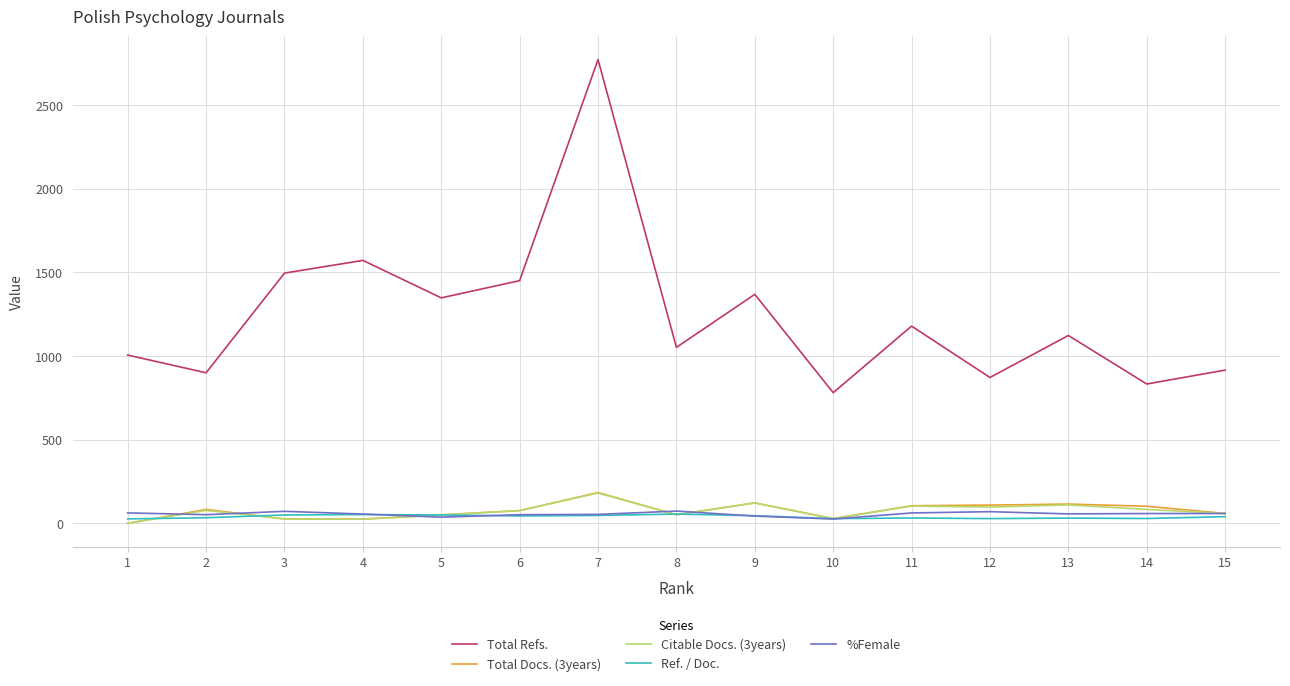

True or false: Total Refs. and Total Docs. (3years) intersect in this chart.

False